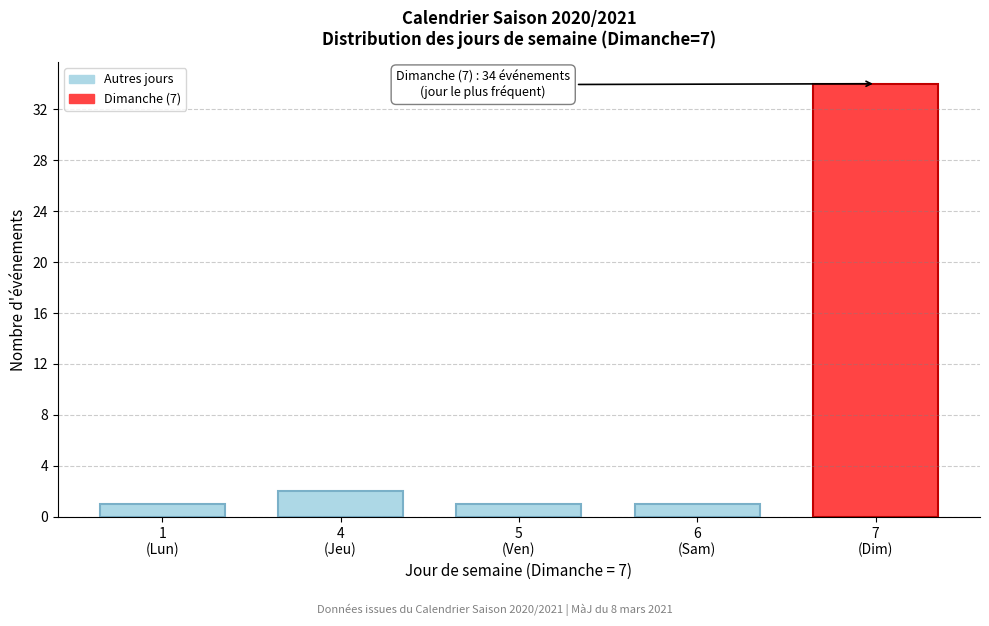

Reading left to right, transcribe all the data shown in this chart.

1	2	1	1	34